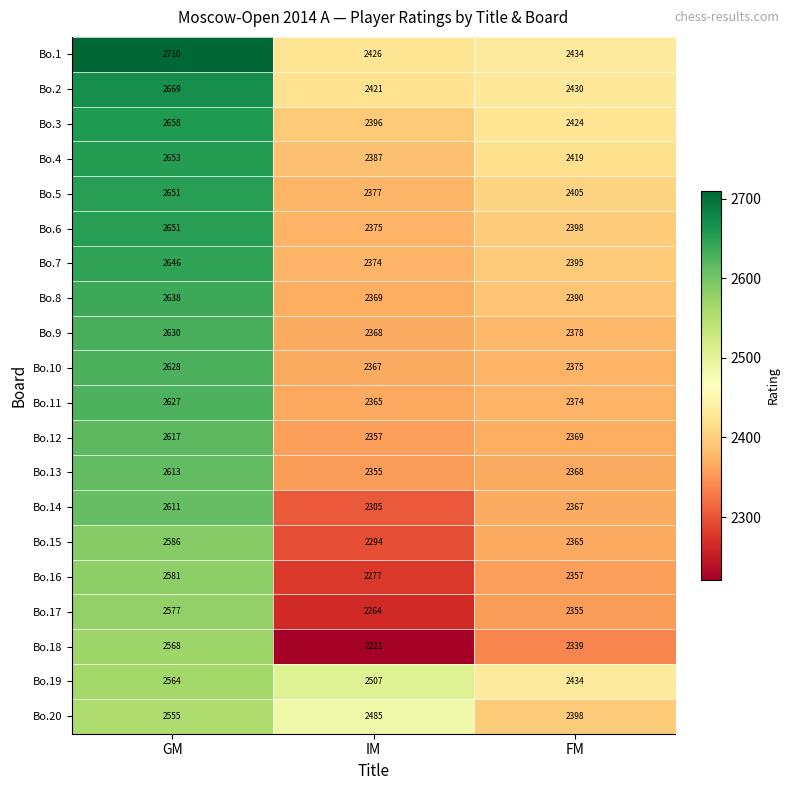

The value of Bo.16 at GM is 4073. True or false?

False